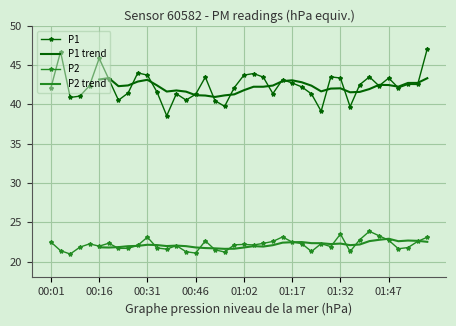

How many data points in P1 are less than 42?

15